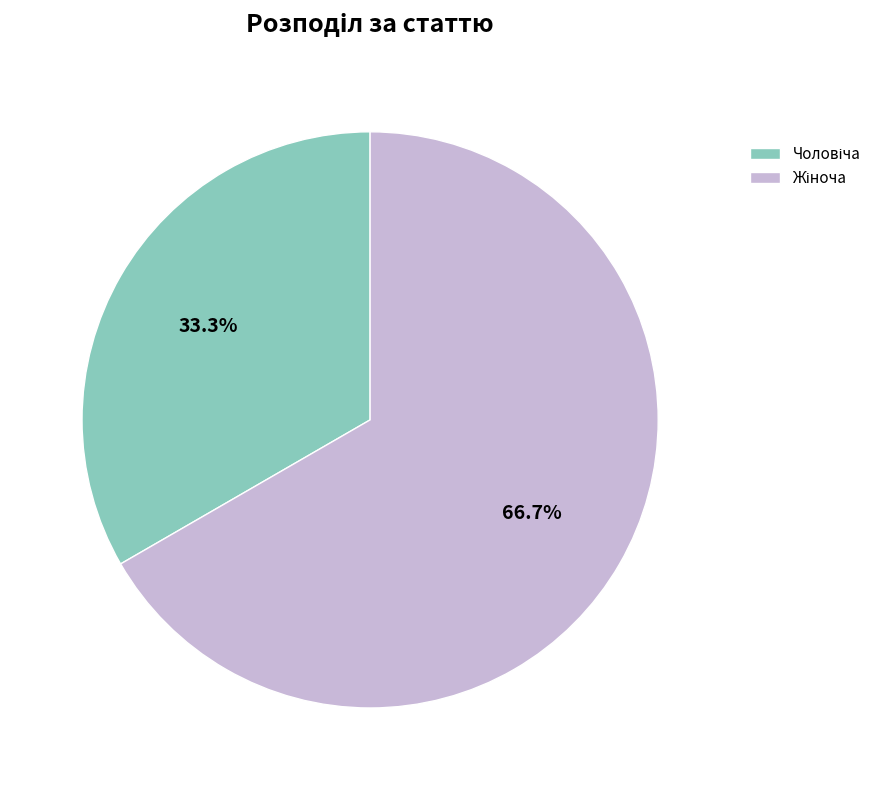

Is there a majority slice in this chart?

Yes